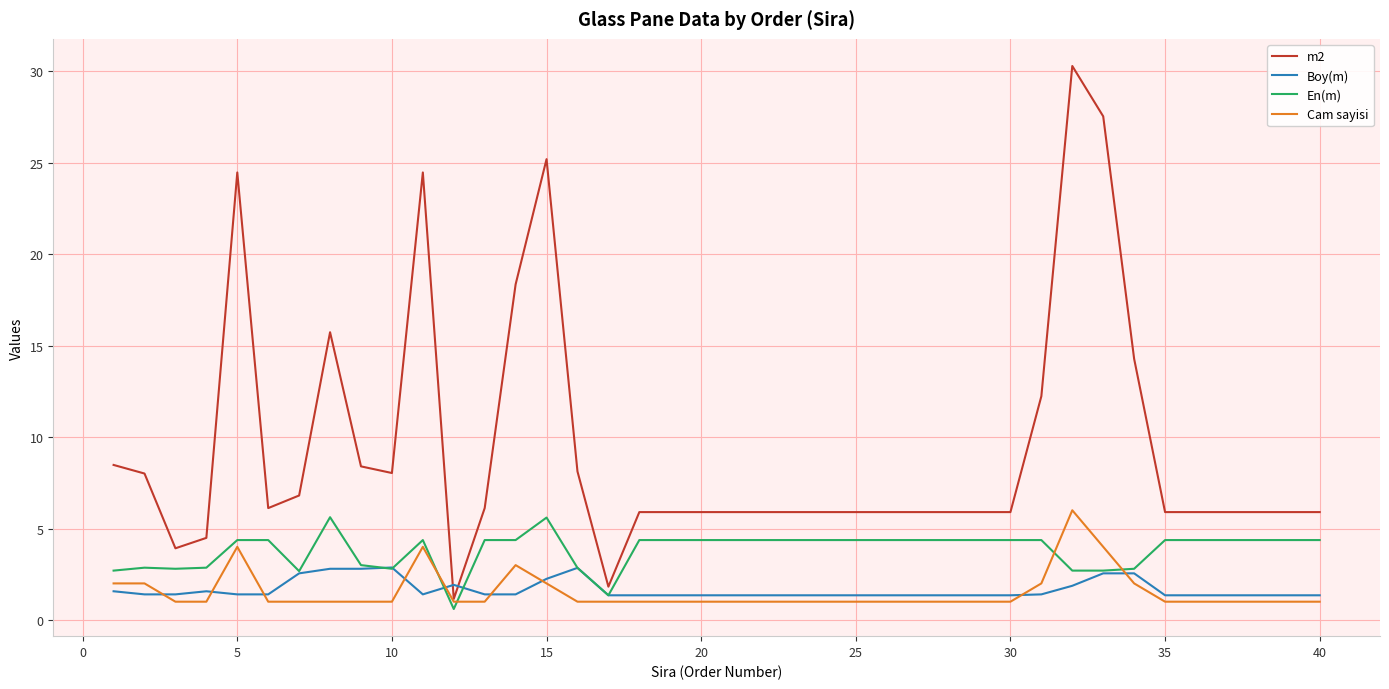

Which series has the largest total across all categories?

m2